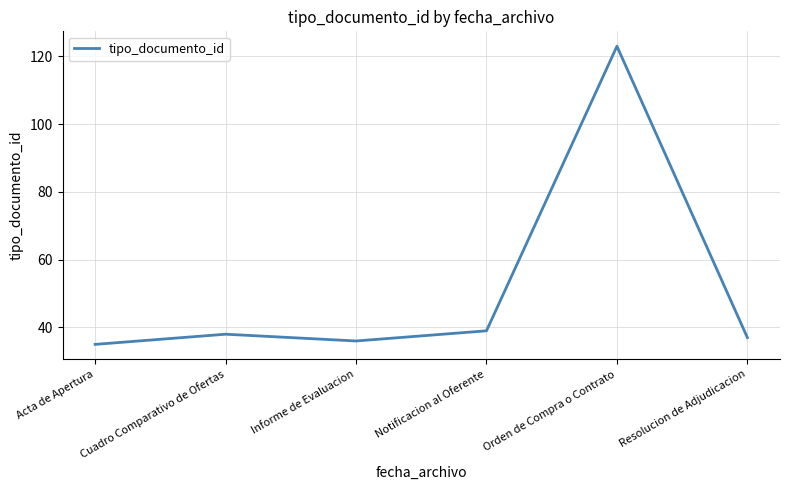

What is the difference between the values at Cuadro Comparativo de Ofertas and Resolucion de Adjudicacion?

1